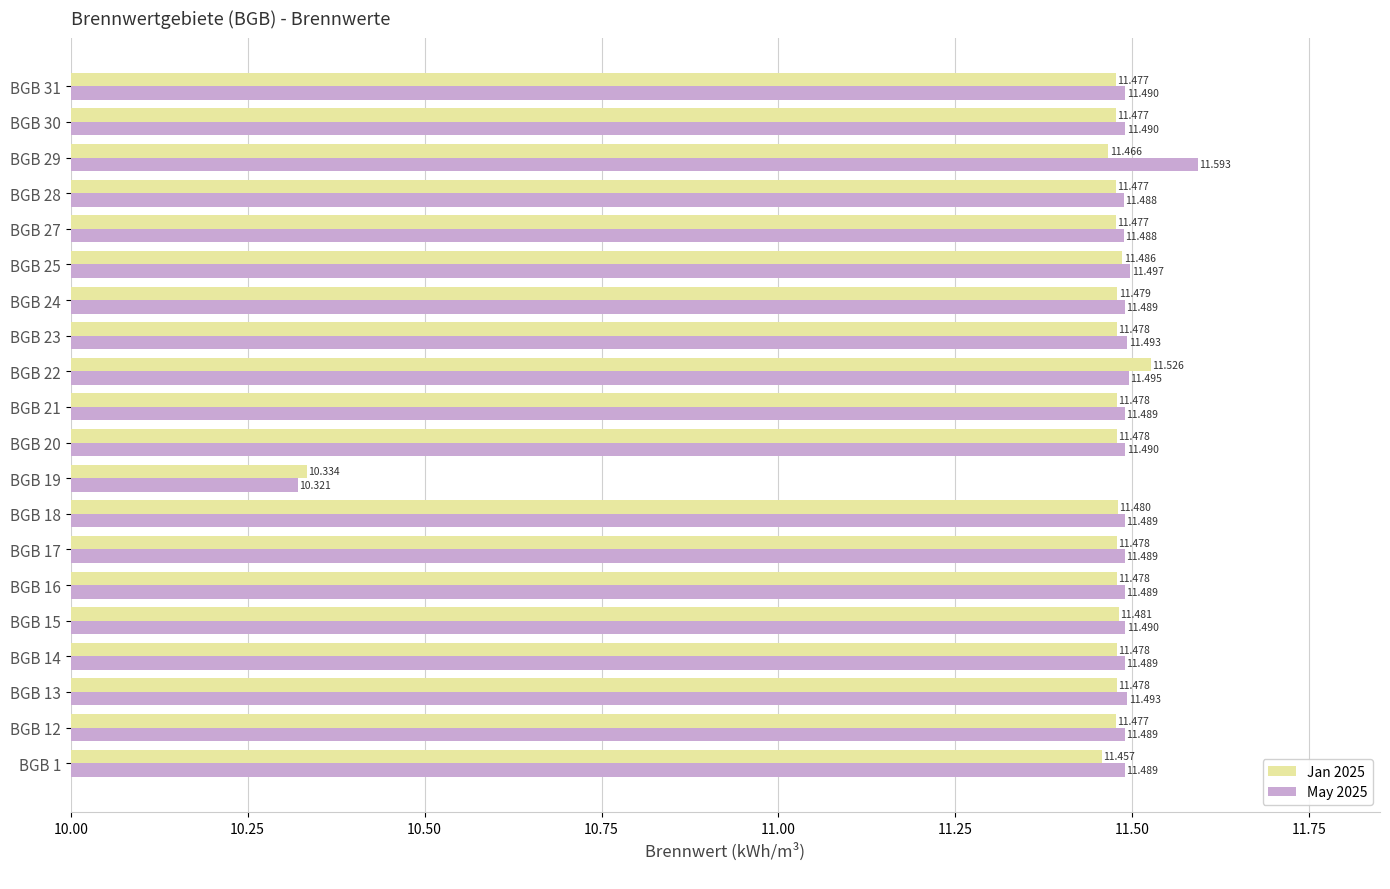

How many May 2025 values are between 11 and 12?

19